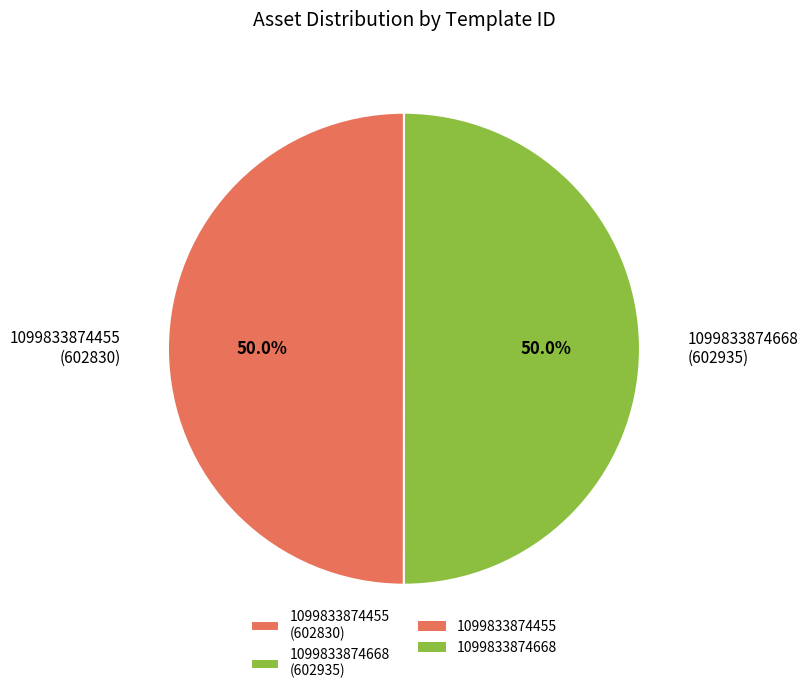

Approximately how many times larger is the value at 1099833874455 compared to 1099833874668?

1.0